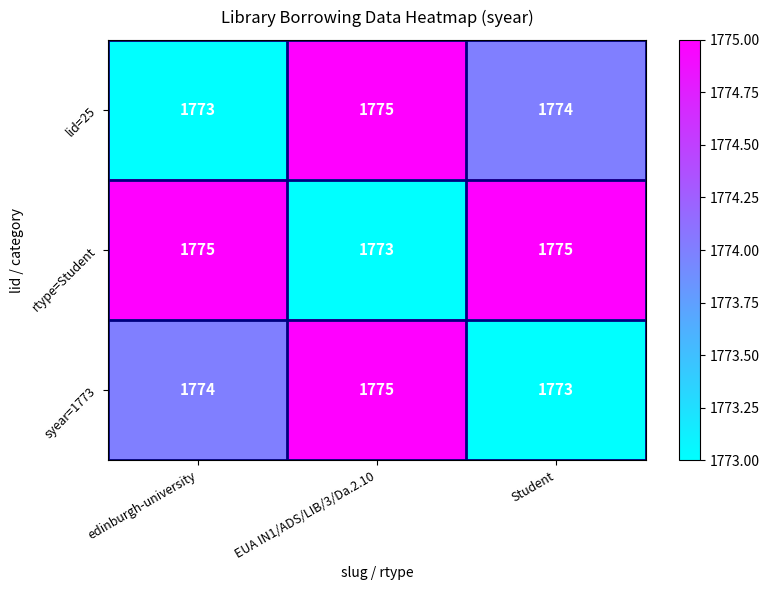

How many values in the syear=1773 series are below 1774?

1